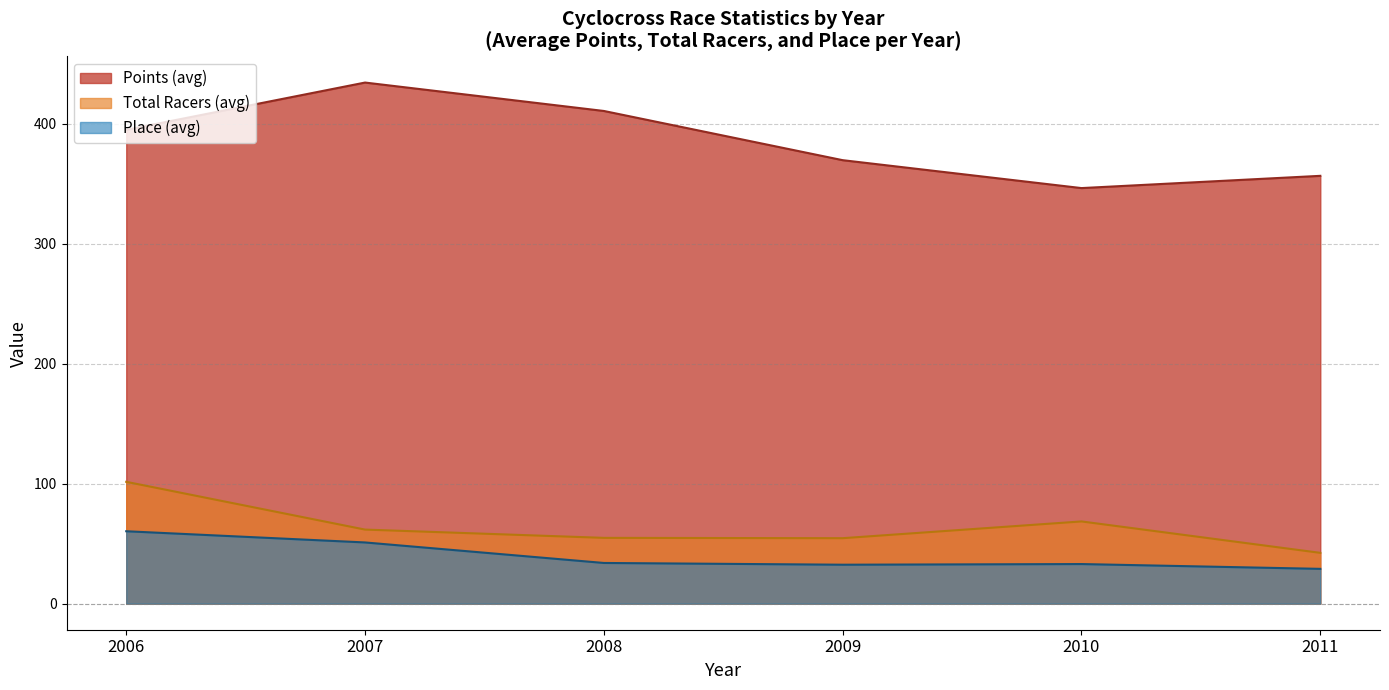

How many lines are shown in the chart?

3